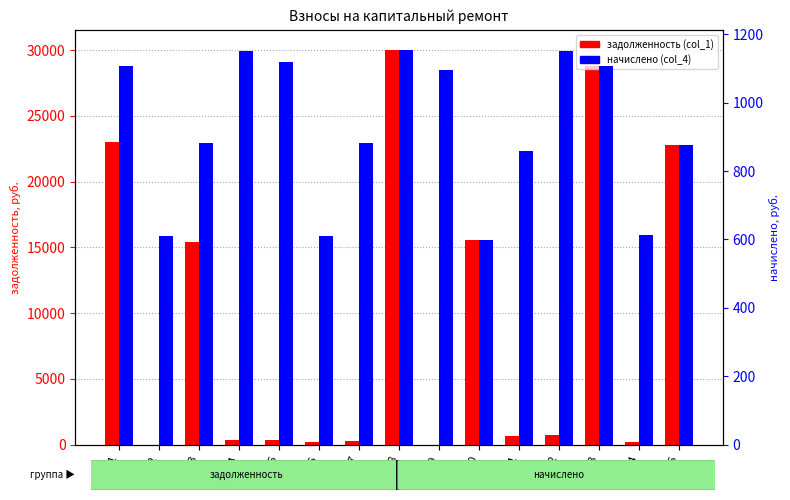

Reading left to right, extract all data points from this chart.

задолженность (col_1): №1=23046.4	№2=0.0	№3=15448.4	№4=383.8	№5=372.8	№6=204.2	№7=294.0	№8=30039.0	№9=0.0	№10=15567.7	№11=653.4	№12=766.4	№13=28806.7	№14=204.8	№15=22780.7
начислено (col_4): №1=1105.7	№2=610.7	№3=882.8	№4=1151.3	№5=1118.0	№6=610.7	№7=882.8	№8=1154.8	№9=1095.1	№10=598.5	№11=858.2	№12=1149.5	№13=1107.4	№14=614.2	№15=875.8